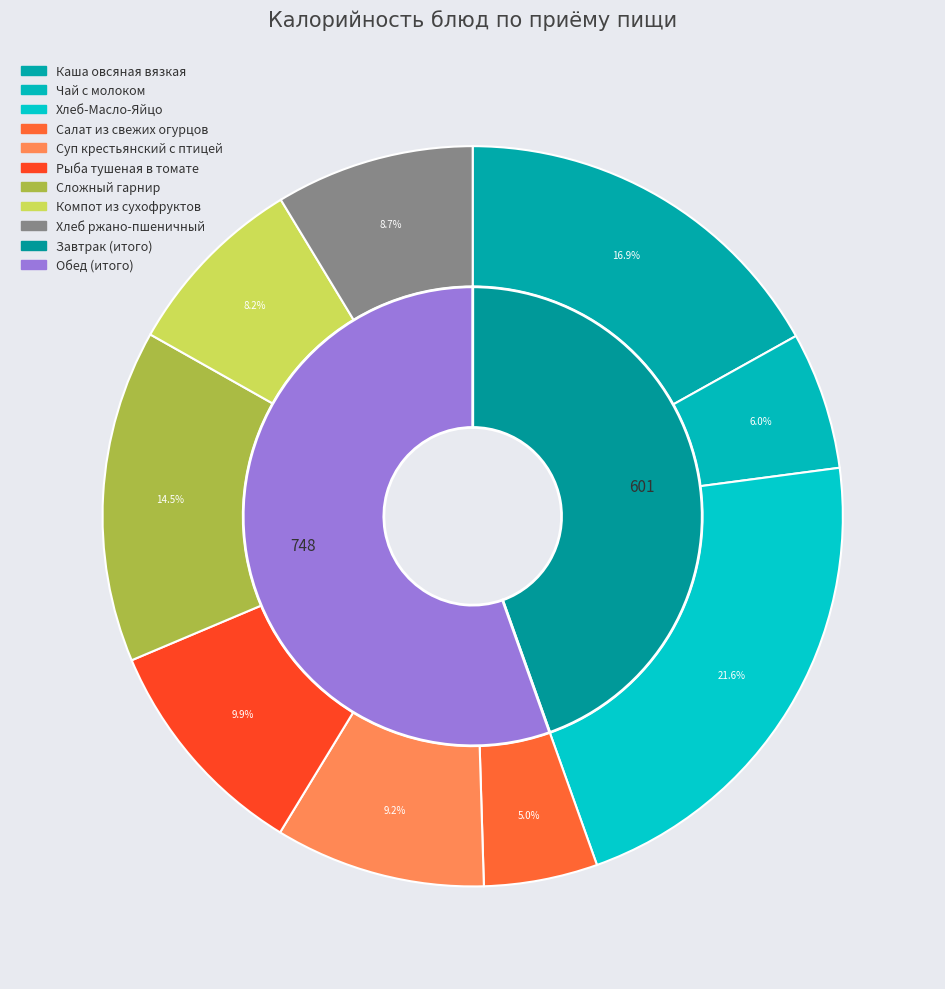

Which category has the biggest portion of the pie?

Хлеб-Масло-Яйцо